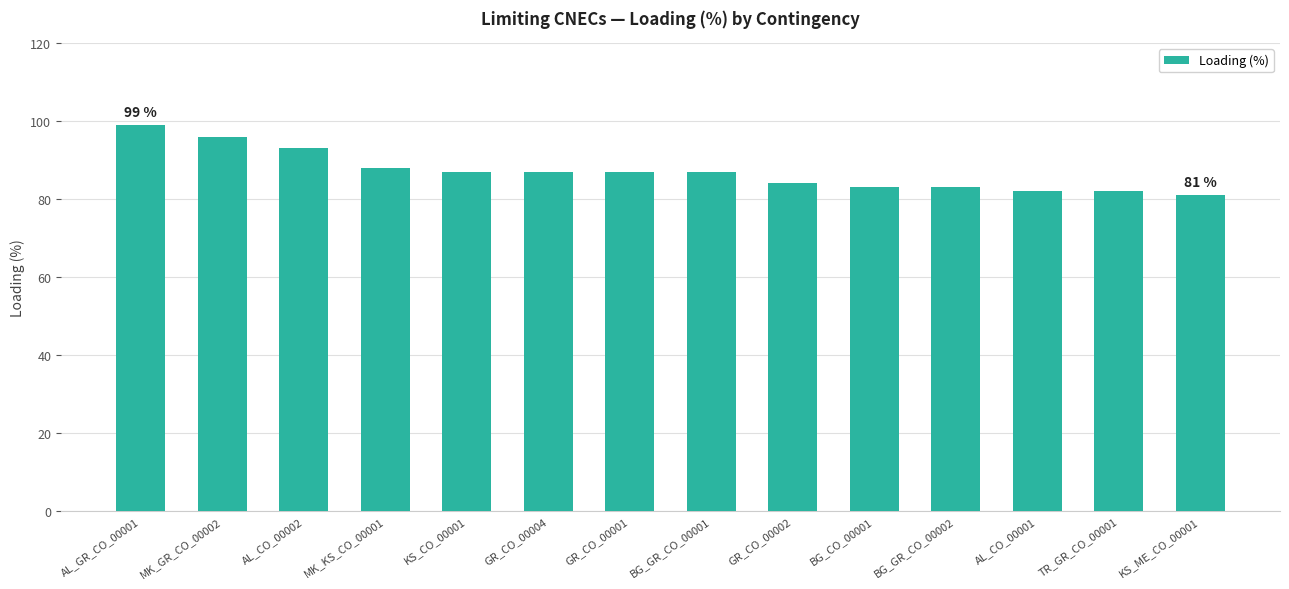

What is the sum of all values?

1219